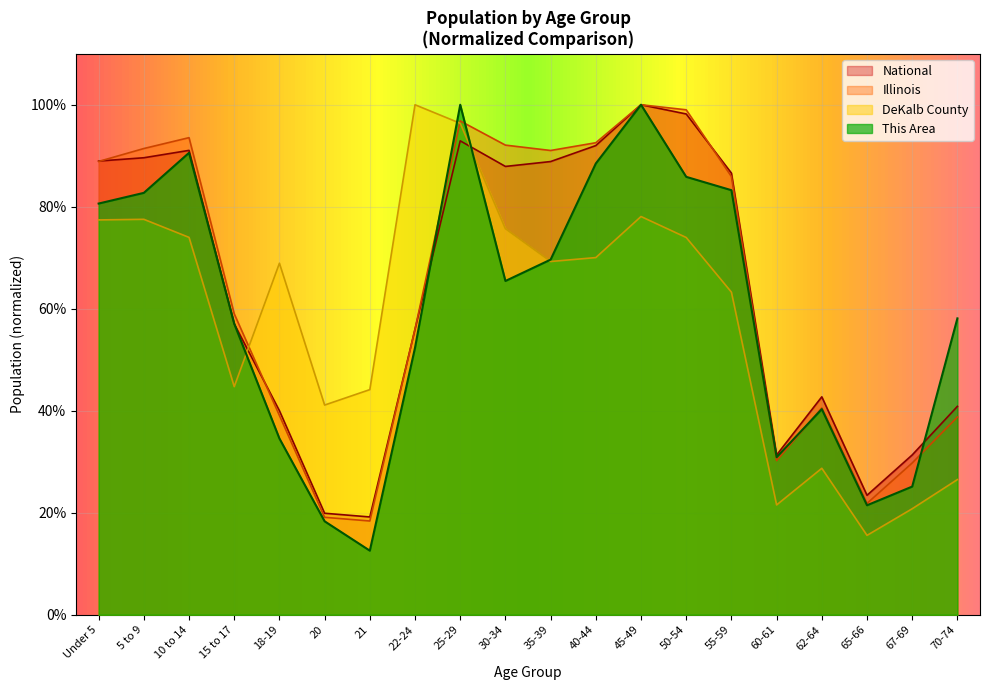

What are all the series names shown in the legend?

National, Illinois, DeKalb County, This Area